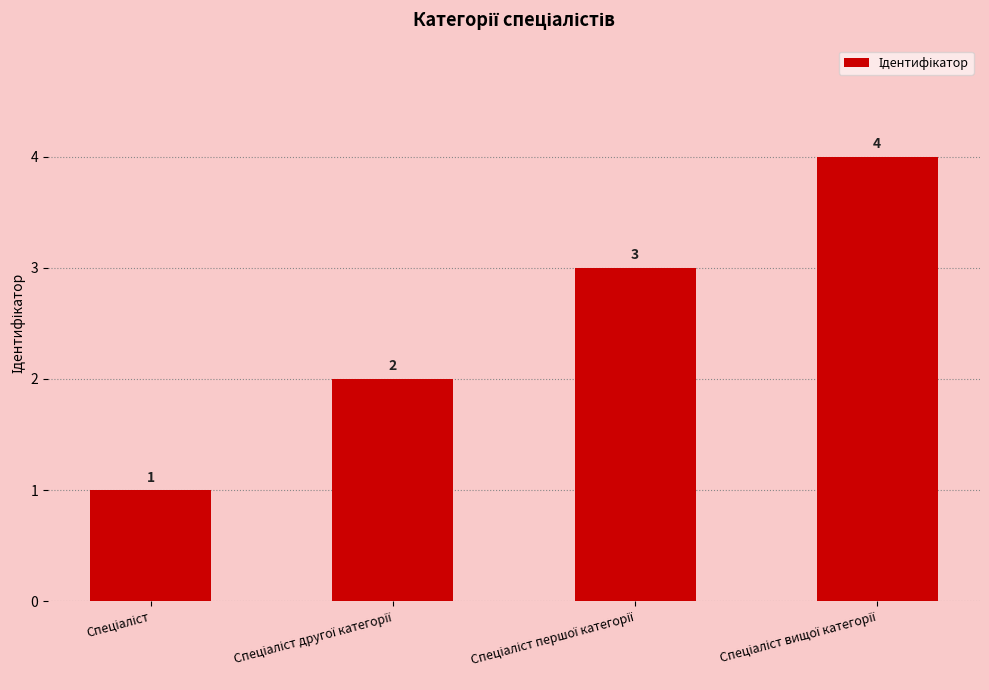

What is the value of the 2nd bar from the left?

2